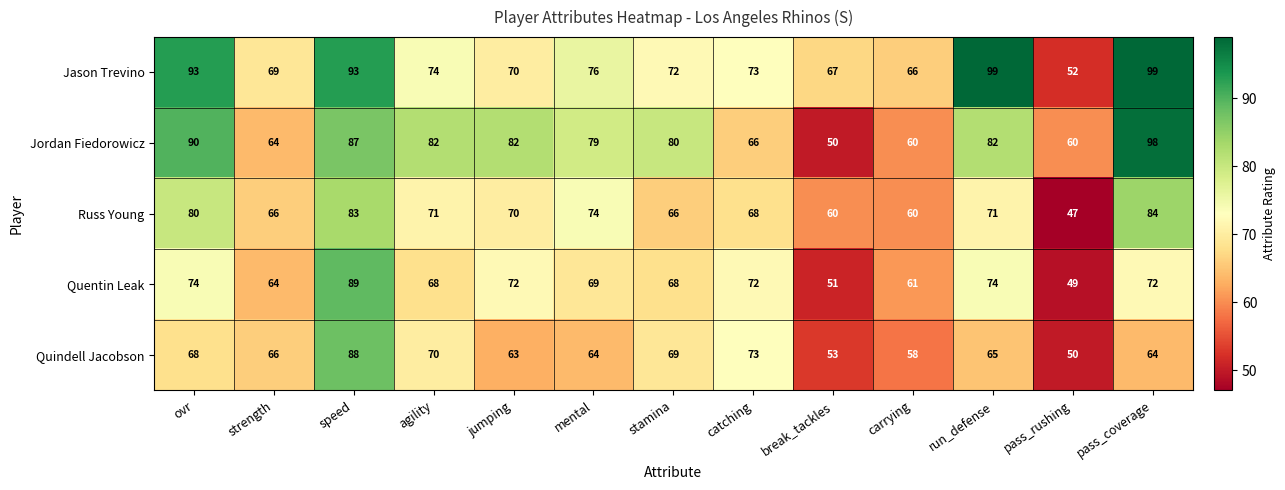

What is the difference between the maximum and minimum values in the Jason Trevino series?

47